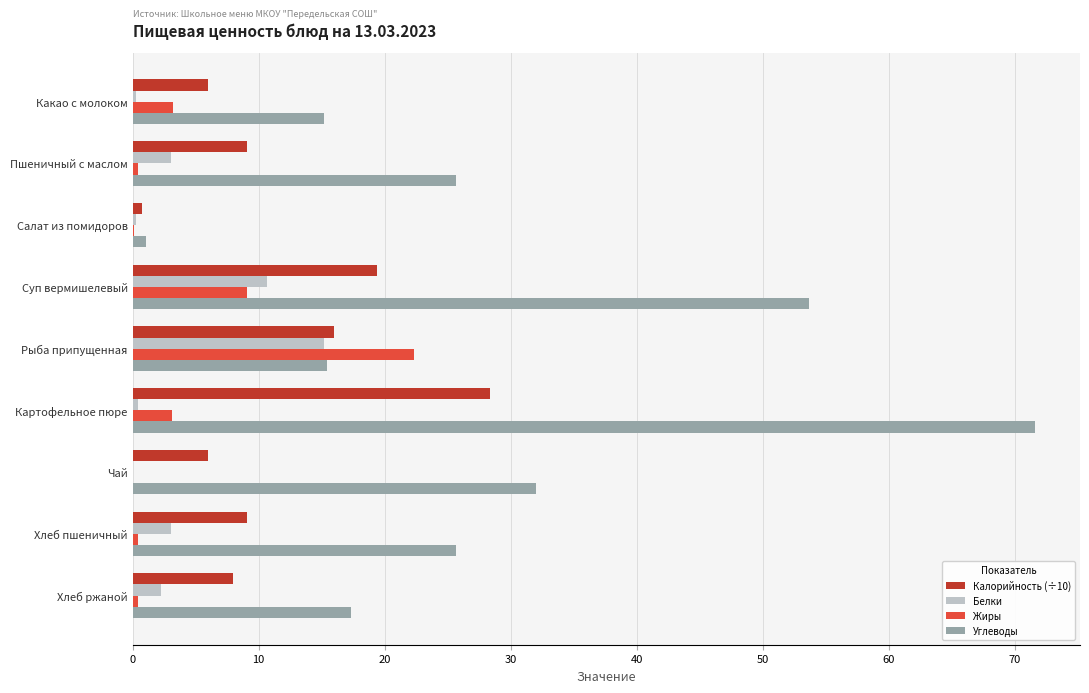

What is the greatest value displayed?

71.6